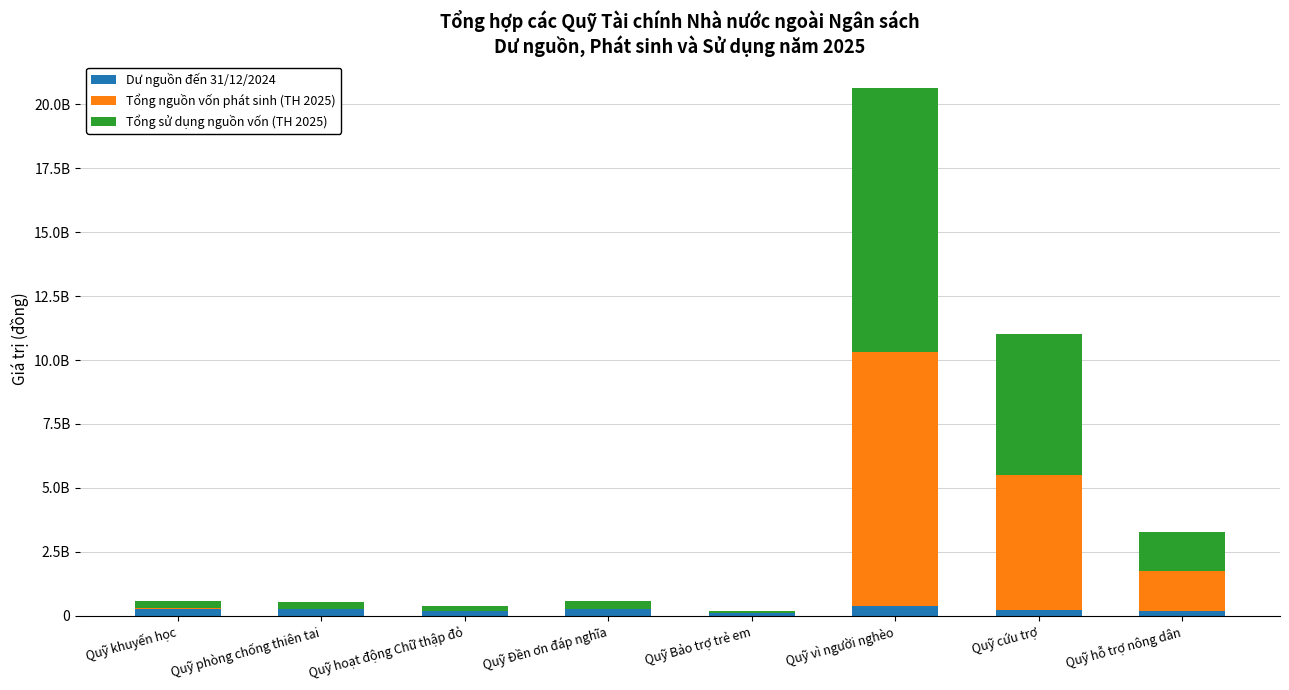

At which label does Dư nguồn đến 31/12/2024 reach its minimum?

Quỹ Bảo trợ trẻ em